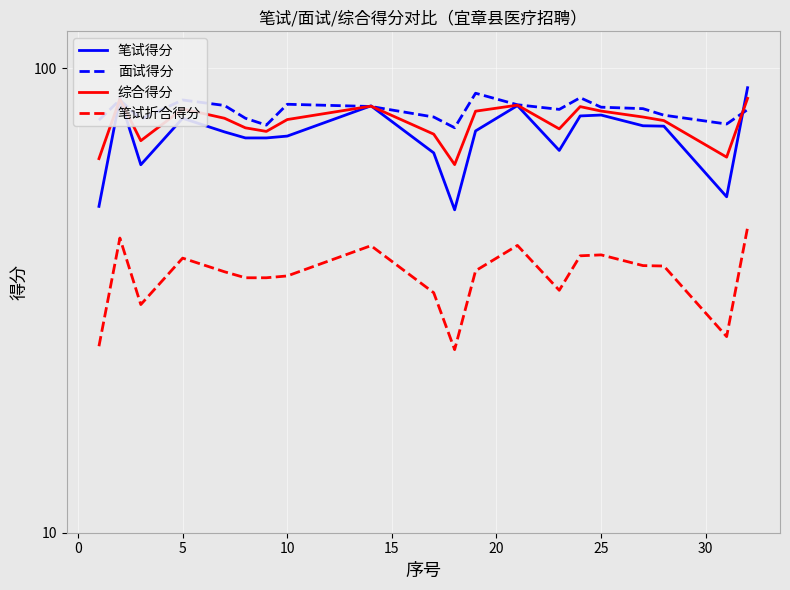

True or false: 笔试折合得分 and 面试得分 cross at least once.

False